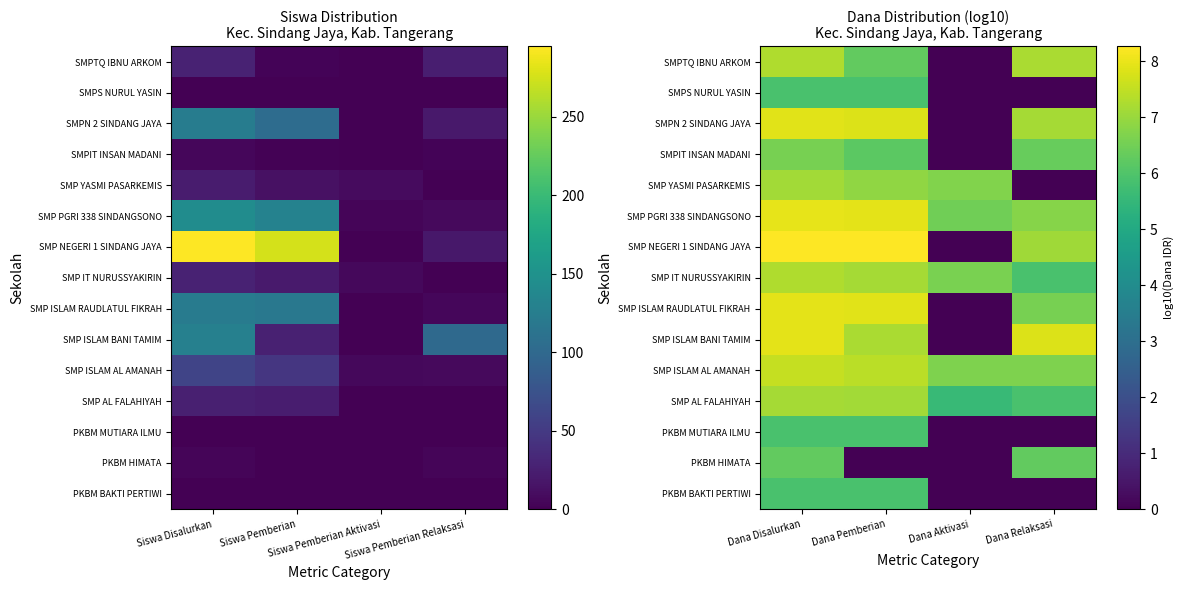

Count the number of data series in this chart.

15